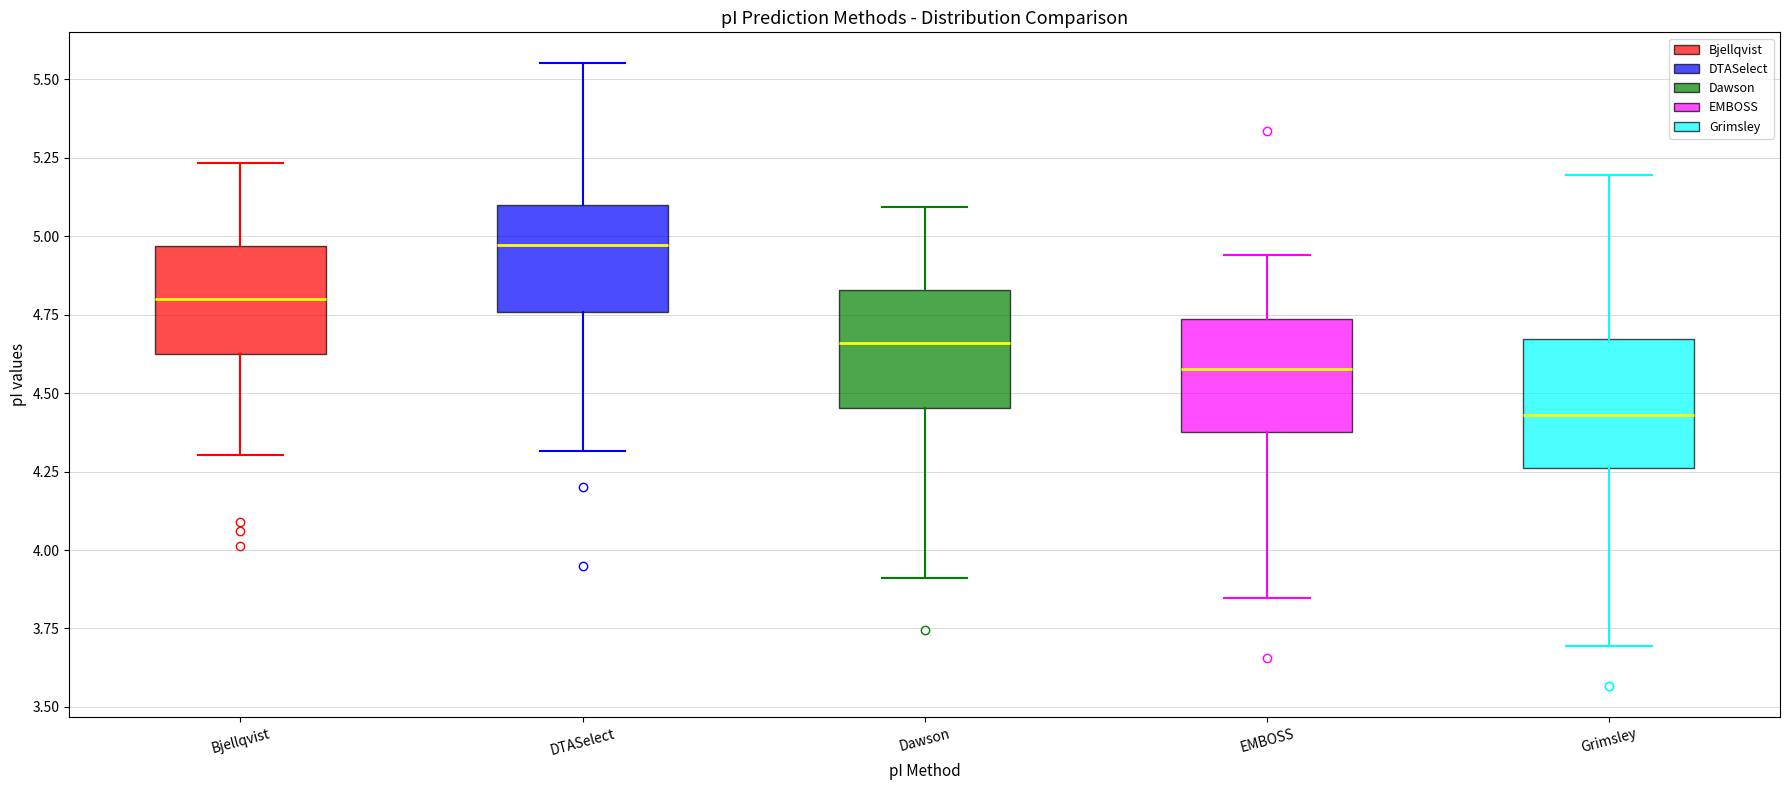

Reading left to right, read every box against the y-axis: the position of its median line, the range the box covers, and the ends of its whiskers. The values are not printed on the chart, so give them approximately, as read against the axis.

Bjellqvist: median 4.80, box 4.65 to 4.95, whiskers 4.30 to 5.25
DTASelect: median 4.95, box 4.75 to 5.10, whiskers 4.30 to 5.55
Dawson: median 4.65, box 4.45 to 4.85, whiskers 3.90 to 5.10
EMBOSS: median 4.60, box 4.40 to 4.75, whiskers 3.85 to 4.95
Grimsley: median 4.45, box 4.25 to 4.65, whiskers 3.70 to 5.20